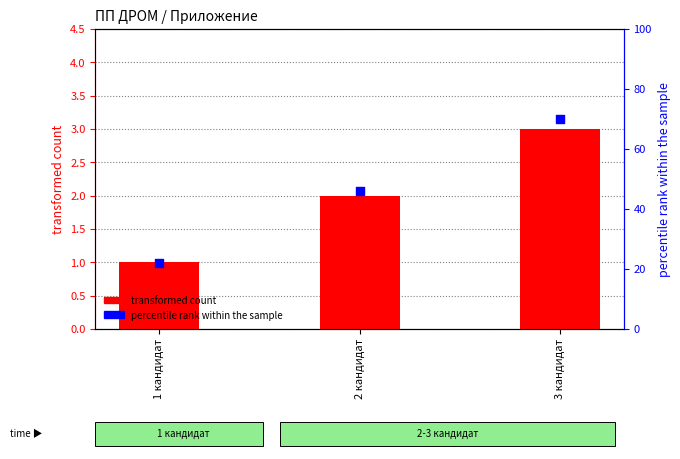

Which series reaches the minimum Y coordinate?

transformed count